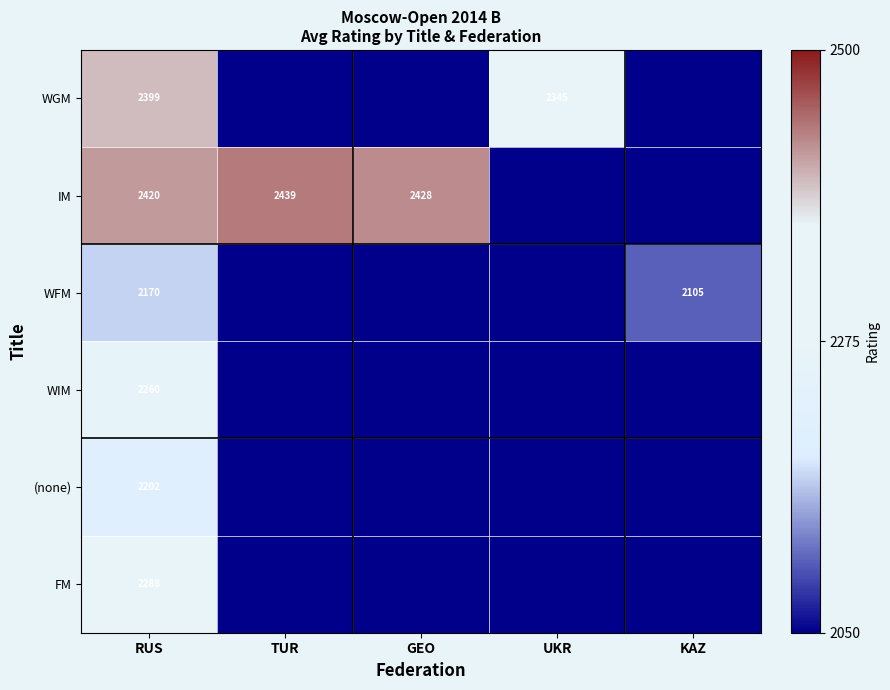

Between KAZ and GEO, which is larger?

KAZ